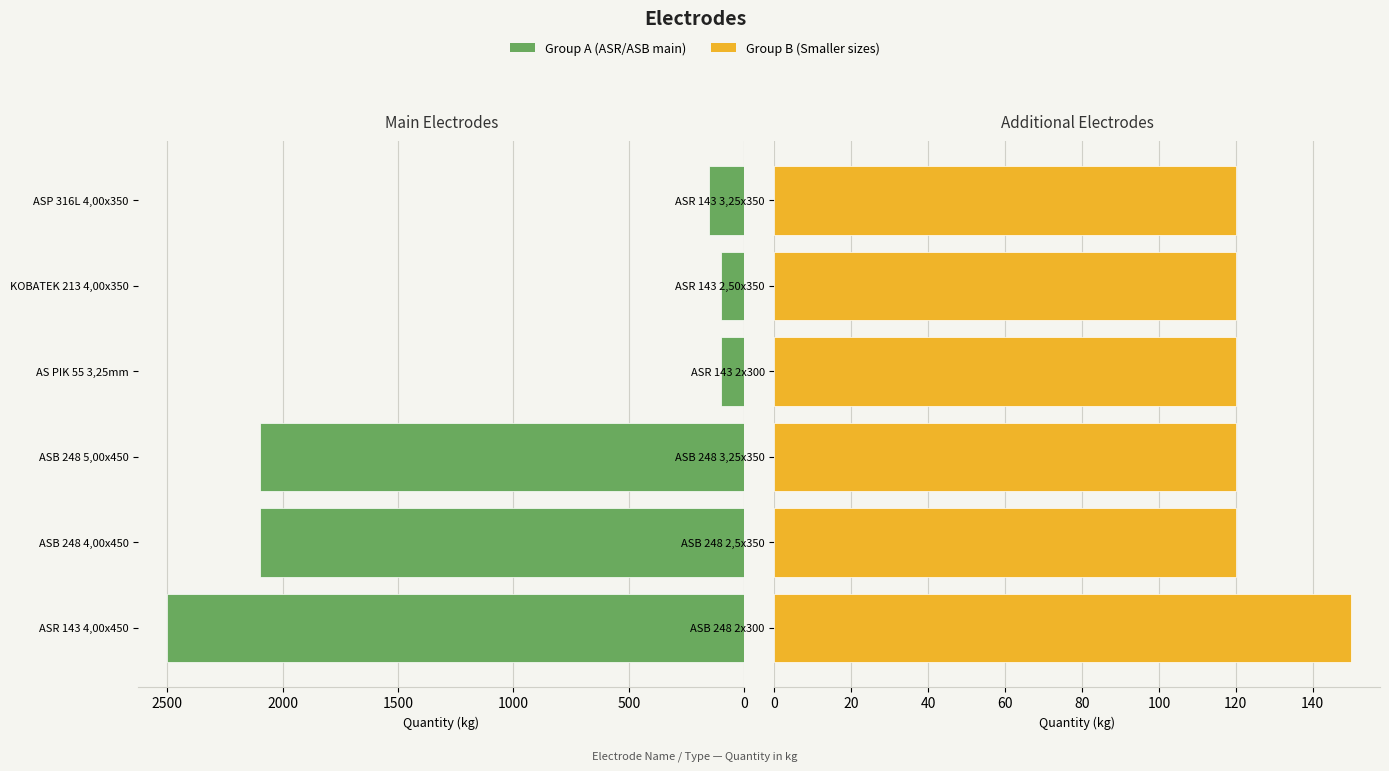

How many groups of bars are there?

6